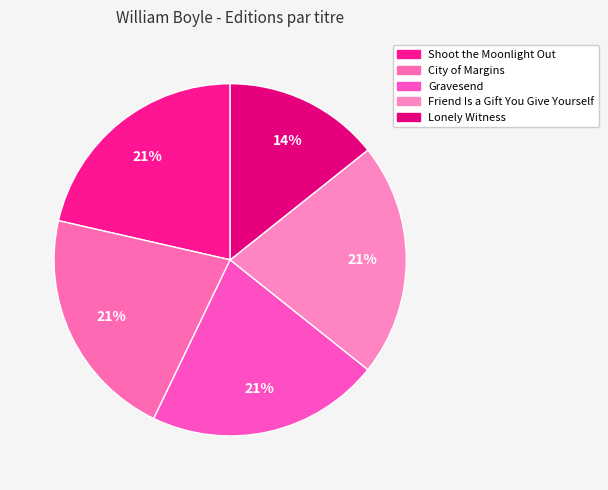

What is the ratio of the value at Shoot the Moonlight Out to the value at Friend Is a Gift You Give Yourself?

1.0